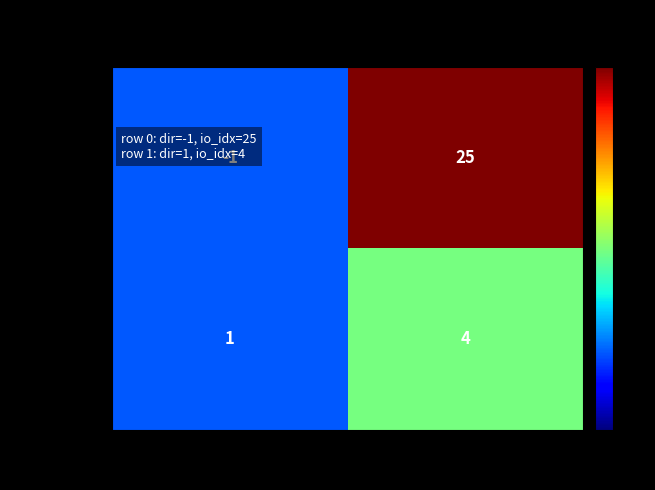

At which label is 4ba4c424… closest to 2?

direction